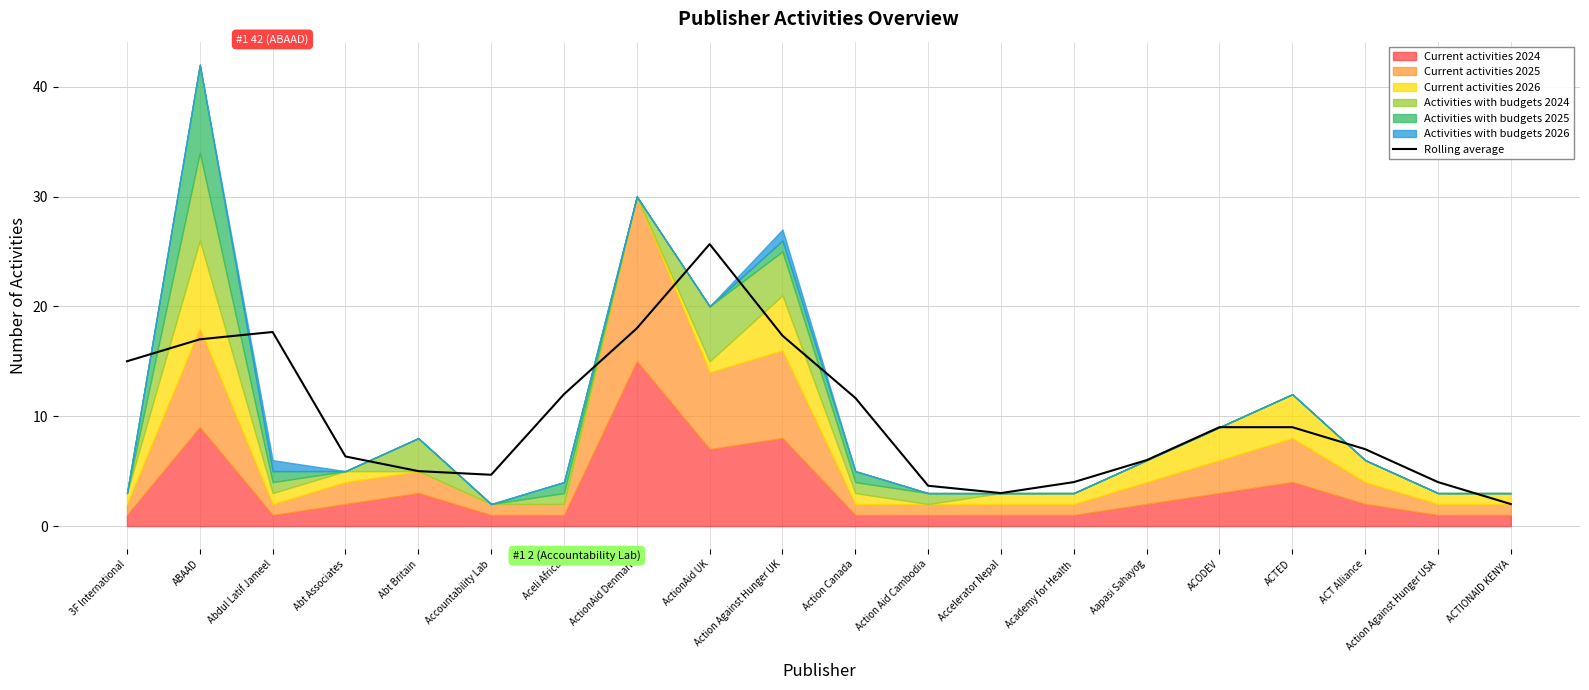

Rank the categories by value from lowest to highest.

ACTIONAID KENYA, Accelerator Nepal, Action Aid Cambodia, Academy for Health, Action Against Hunger USA, Accountability Lab, Abt Britain, Aapasi Sahayog, Abt Associates, ACT Alliance, ACODEV, ACTED, Action Canada, Aceli Africa, 3F International, ABAAD, Action Against Hunger UK, Abdul Latif Jameel, ActionAid Denmark, ActionAid UK